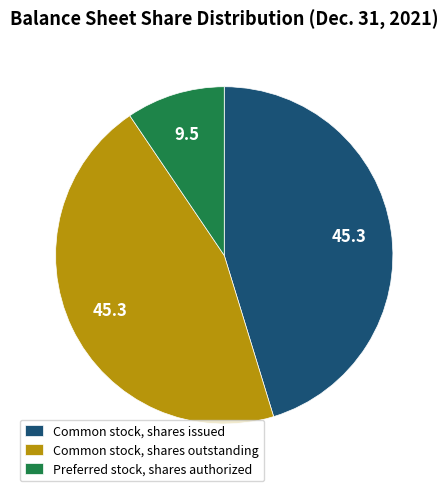

Combined, do Preferred stock, shares authorized and Common stock, shares outstanding account for over 50%?

Yes